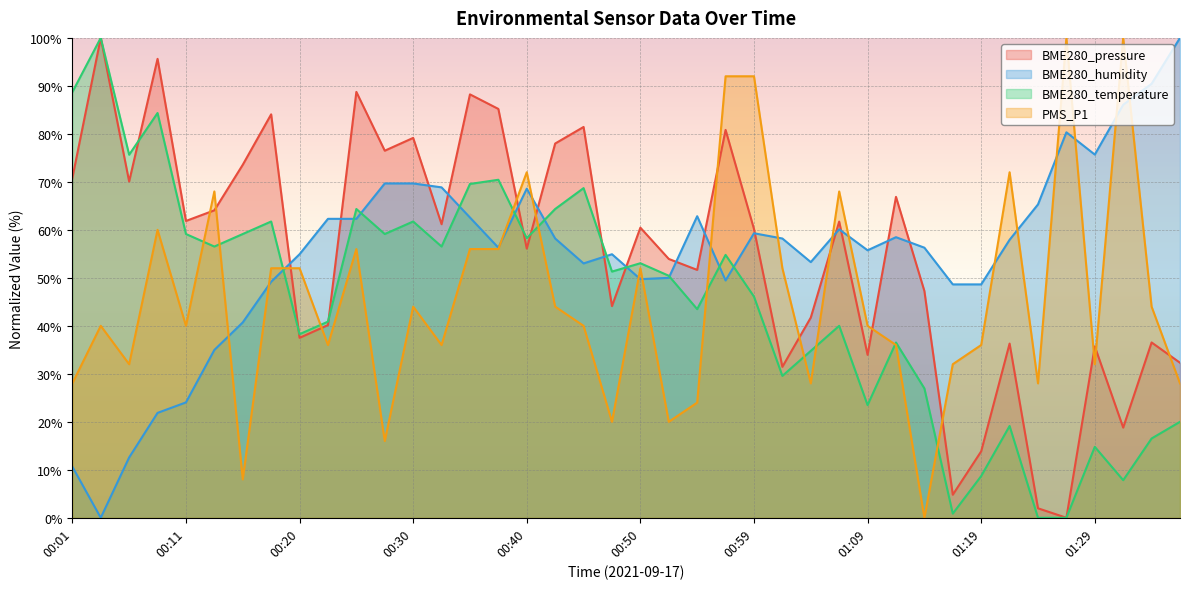

Reading left to right, extract all data points from this chart.

BME280_pressure: 00:01=70.8	00:03=100.0	00:06=70.1	00:08=95.6	00:11=61.9	00:13=64.1	00:16=73.6	00:18=84.1	00:20=37.5	00:23=40.2	00:25=88.7	00:28=76.5	00:30=79.2	00:33=61.2	00:35=88.2	00:37=85.2	00:40=56.1	00:42=78.0	00:45=81.4	00:47=44.1	00:50=60.5	00:52=53.9	00:54=51.7	00:57=80.8	00:59=60.2	01:02=31.5	01:04=41.7	01:07=61.7	01:09=33.9	01:12=66.9	01:14=47.3	01:16=4.8	01:19=13.8	01:21=36.3	01:24=2.0	01:26=0.0	01:29=35.7	01:31=18.8	01:34=36.5	01:36=32.3
BME280_humidity: 00:01=10.7	00:03=0.0	00:06=12.6	00:08=21.9	00:11=24.0	00:13=35.0	00:16=40.7	00:18=49.2	00:20=54.9	00:23=62.3	00:25=62.3	00:28=69.7	00:30=69.7	00:33=68.9	00:35=62.6	00:37=56.3	00:40=68.6	00:42=58.2	00:45=53.0	00:47=54.9	00:50=49.7	00:52=50.0	00:54=62.8	00:57=49.5	00:59=59.3	01:02=58.2	01:04=53.3	01:07=60.1	01:09=55.7	01:12=58.5	01:14=56.3	01:16=48.6	01:19=48.6	01:21=57.9	01:24=65.3	01:26=80.3	01:29=75.7	01:31=86.1	01:34=90.4	01:36=100.0
BME280_temperature: 00:01=88.7	00:03=100.0	00:06=75.7	00:08=84.3	00:11=59.1	00:13=56.5	00:16=59.1	00:18=61.7	00:20=38.3	00:23=40.9	00:25=64.3	00:28=59.1	00:30=61.7	00:33=56.5	00:35=69.6	00:37=70.4	00:40=58.3	00:42=64.3	00:45=68.7	00:47=51.3	00:50=53.0	00:52=50.4	00:54=43.5	00:57=54.8	00:59=46.1	01:02=29.6	01:04=34.8	01:07=40.0	01:09=23.5	01:12=36.5	01:14=27.0	01:16=0.9	01:19=8.7	01:21=19.1	01:24=0.0	01:26=0.0	01:29=14.8	01:31=7.8	01:34=16.5	01:36=20.0
PMS_P1: 00:01=28.0	00:03=40.0	00:06=32.0	00:08=60.0	00:11=40.0	00:13=68.0	00:16=8.0	00:18=52.0	00:20=52.0	00:23=36.0	00:25=56.0	00:28=16.0	00:30=44.0	00:33=36.0	00:35=56.0	00:37=56.0	00:40=72.0	00:42=44.0	00:45=40.0	00:47=20.0	00:50=52.0	00:52=20.0	00:54=24.0	00:57=92.0	00:59=92.0	01:02=52.0	01:04=28.0	01:07=68.0	01:09=40.0	01:12=36.0	01:14=0.0	01:16=32.0	01:19=36.0	01:21=72.0	01:24=28.0	01:26=100.0	01:29=32.0	01:31=100.0	01:34=44.0	01:36=28.0